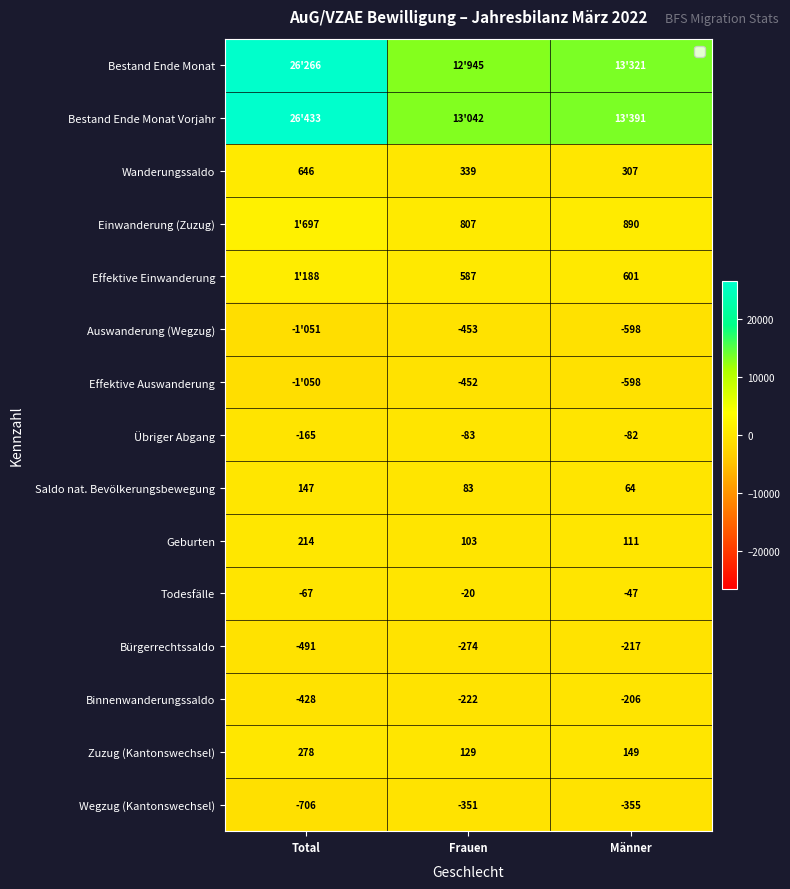

What value does the Saldo nat. Bevölkerungsbewegung series have at Total?

147